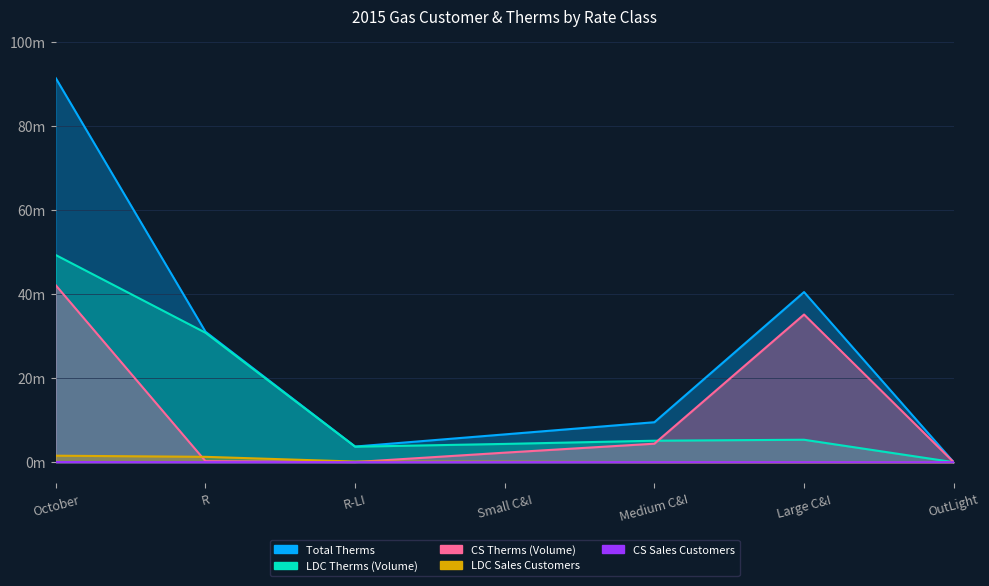

What is the average value of the Total Therms series?

26.1